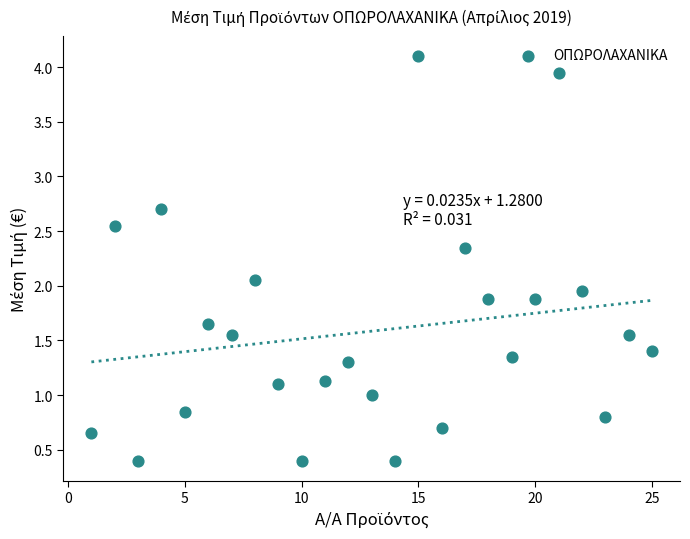

What is the range of X values (max minus min)?

24.0